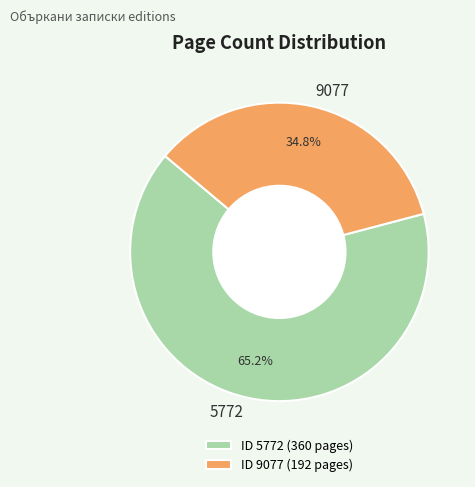

Between 5772 and 9077, which is larger?

5772